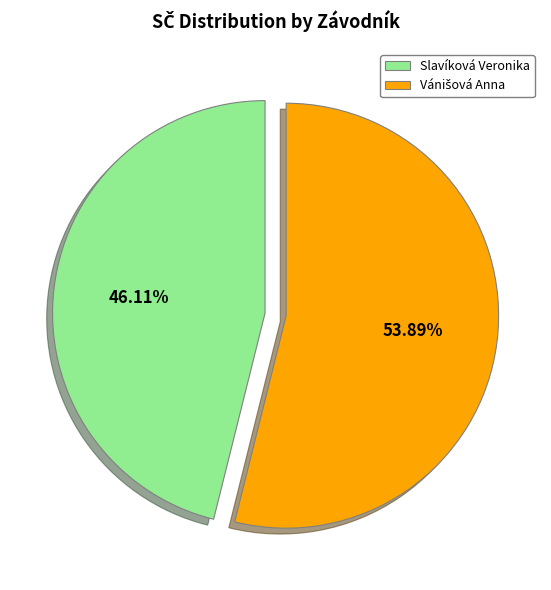

Which slice is the smallest?

Slavíková Veronika